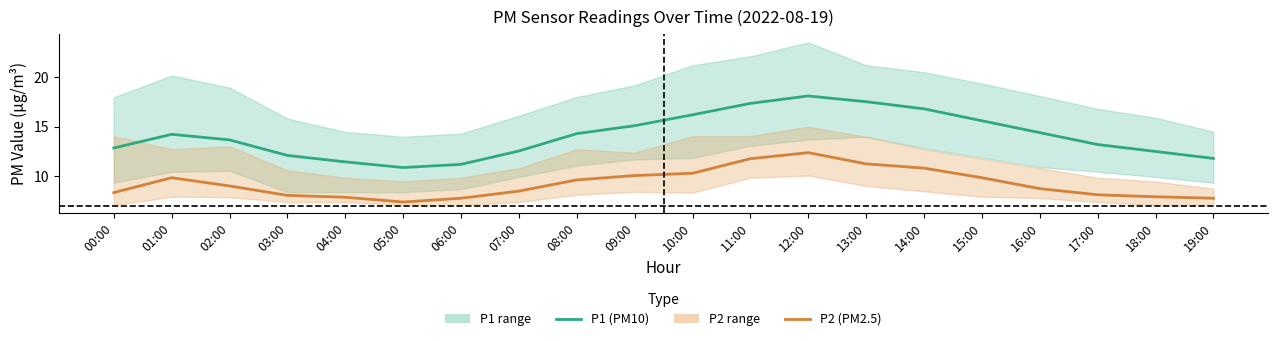

Rank the series at 06:00 from lowest to highest value.

P2 (PM2.5), P1 (PM10)